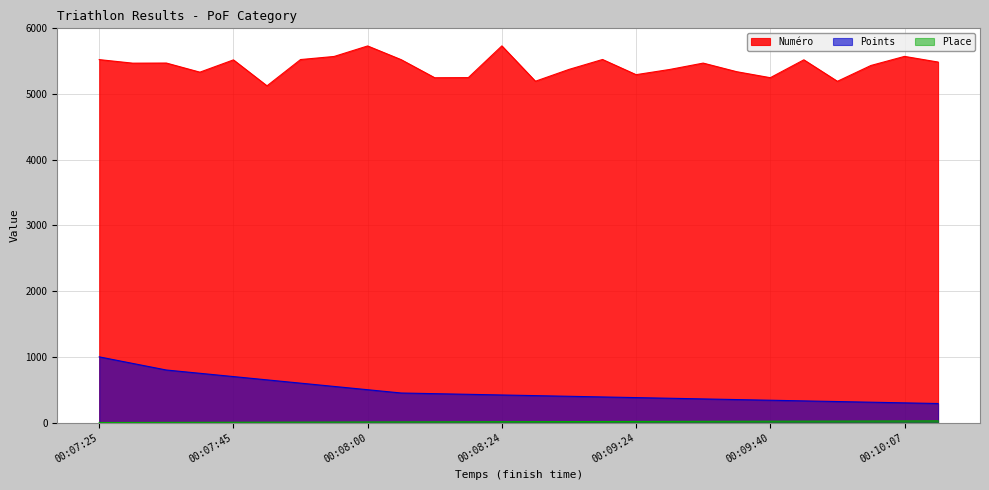

At which label does Place first exceed 14?

00:08:58